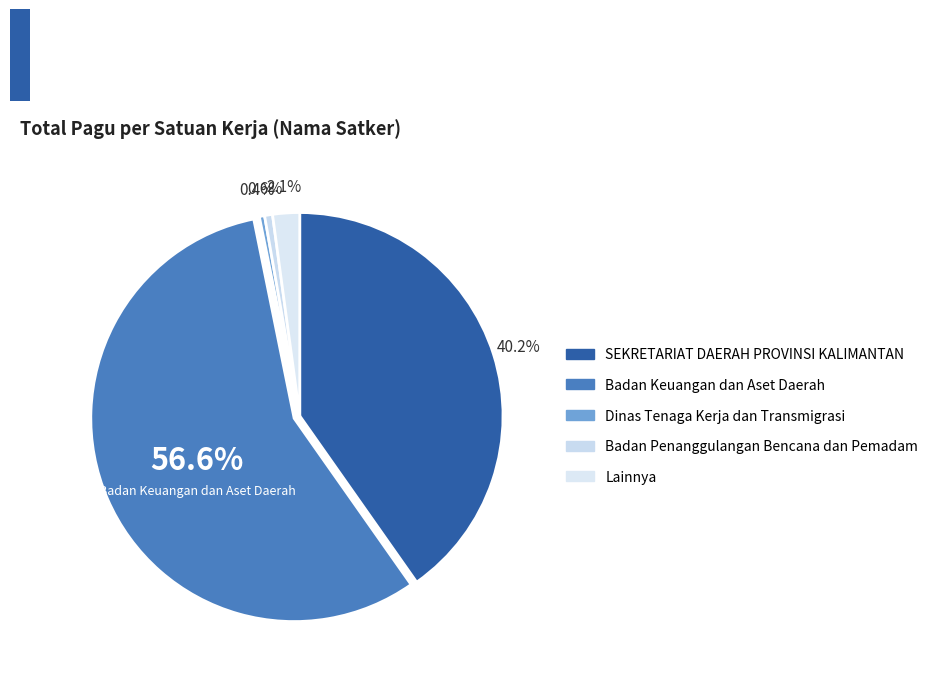

How many segments does this pie chart have?

5